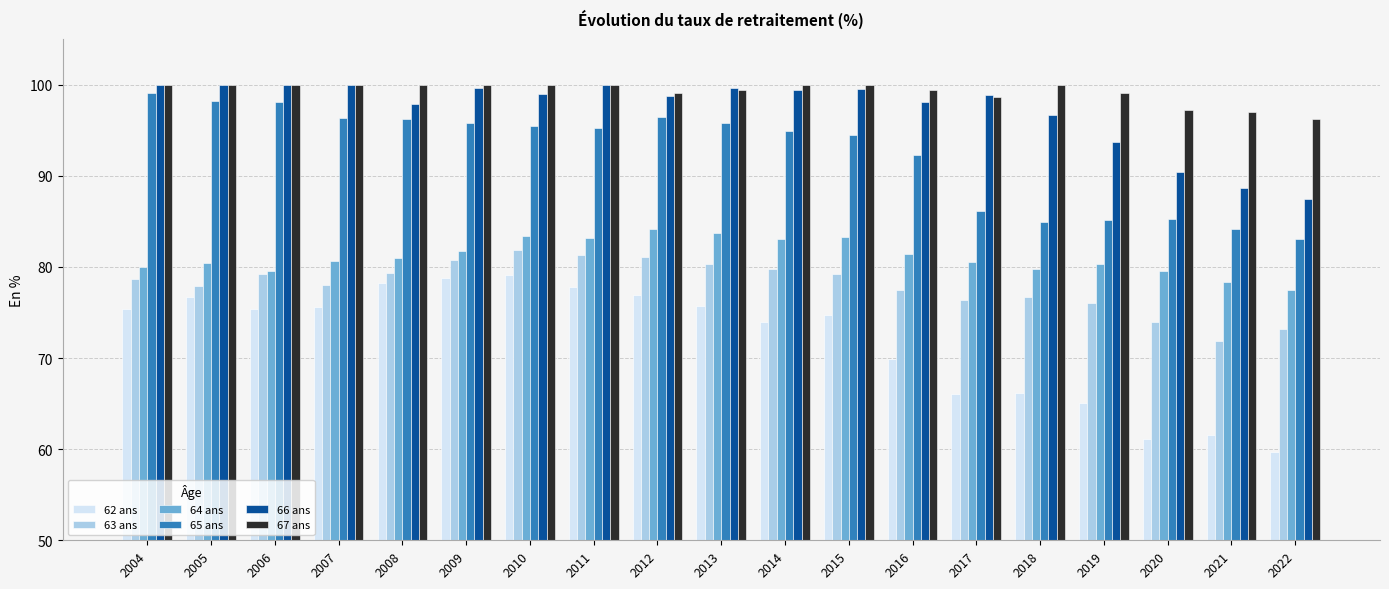

Is it true that 65 ans equals 99.1 at 2004?

True